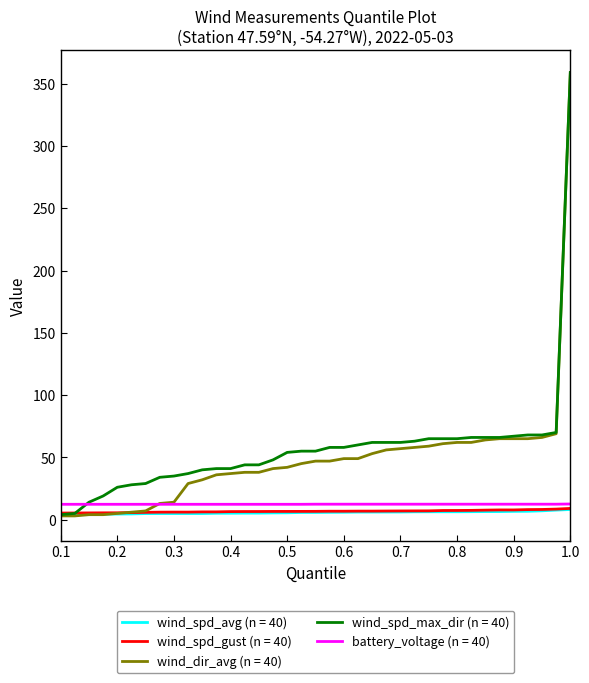

What is the maximum value shown in the chart?

359.0